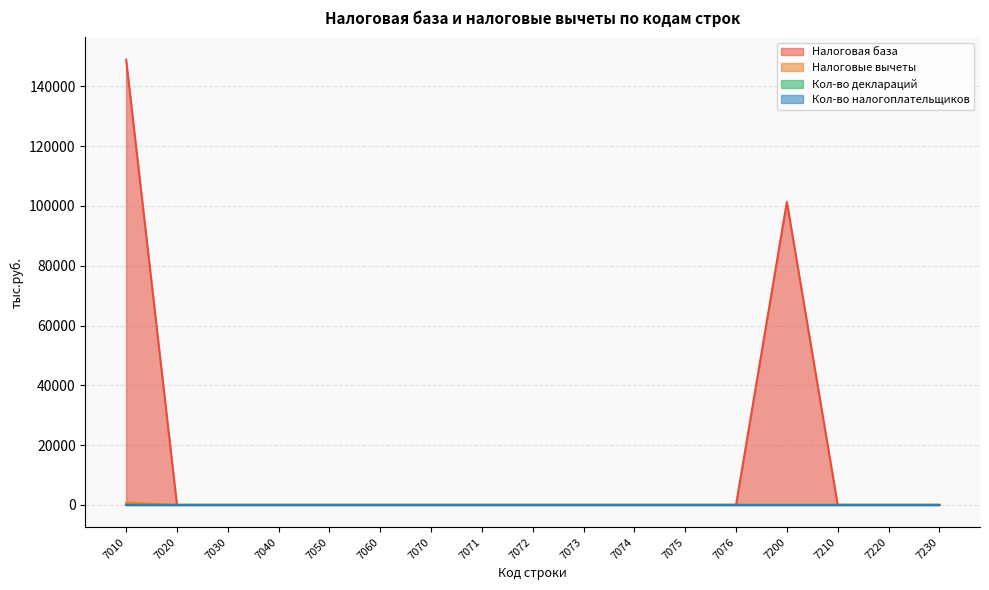

How many lines are shown in the chart?

4